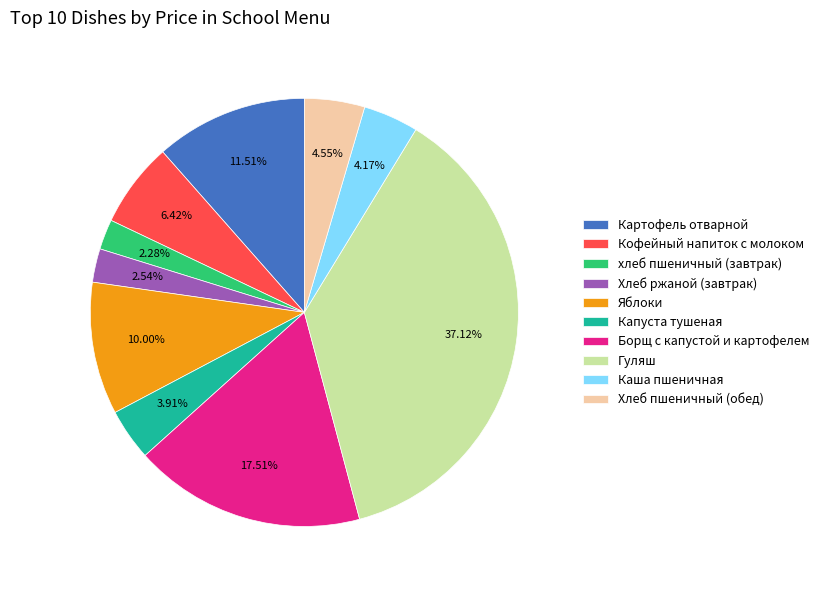

What is the ratio of the value at Капуста тушеная to the value at Картофель отварной?

0.3